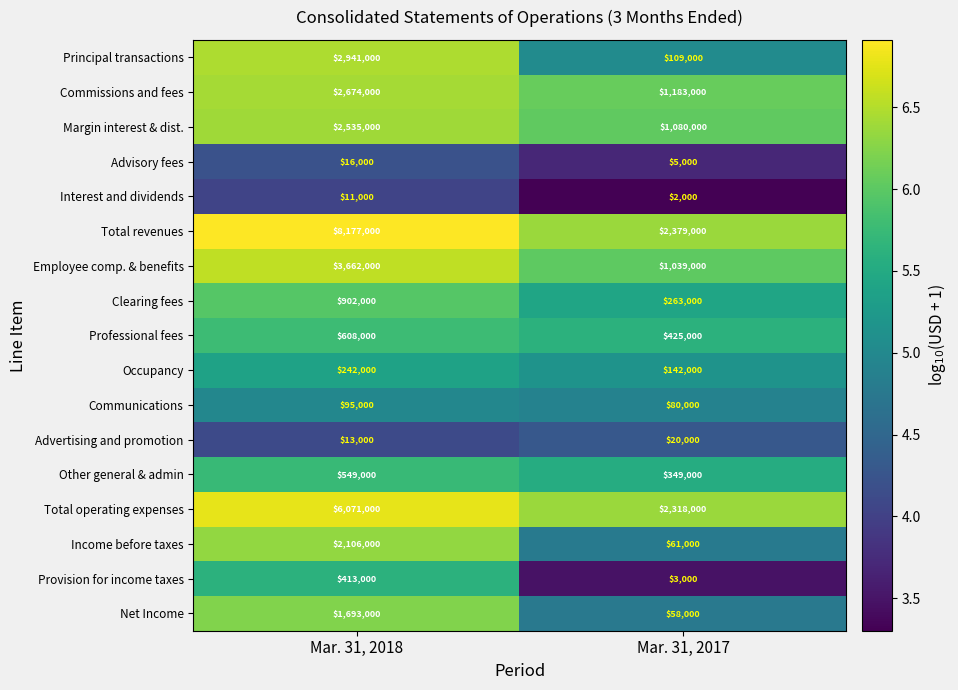

List the series in order of their peak value, highest first.

Total revenues, Total operating expenses, Employee comp. & benefits, Principal transactions, Commissions and fees, Margin interest & dist., Income before taxes, Net Income, Clearing fees, Professional fees, Other general & admin, Provision for income taxes, Occupancy, Communications, Advertising and promotion, Advisory fees, Interest and dividends